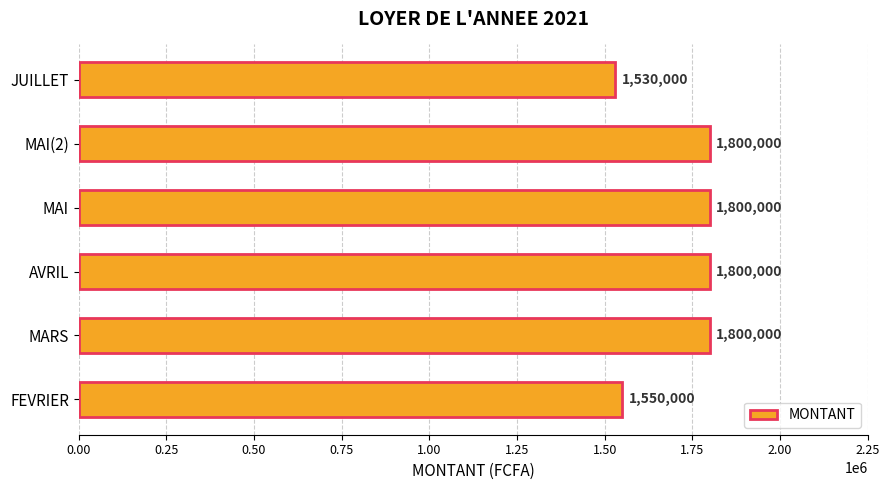

Where is the data nearest to the value 1665000?

FEVRIER